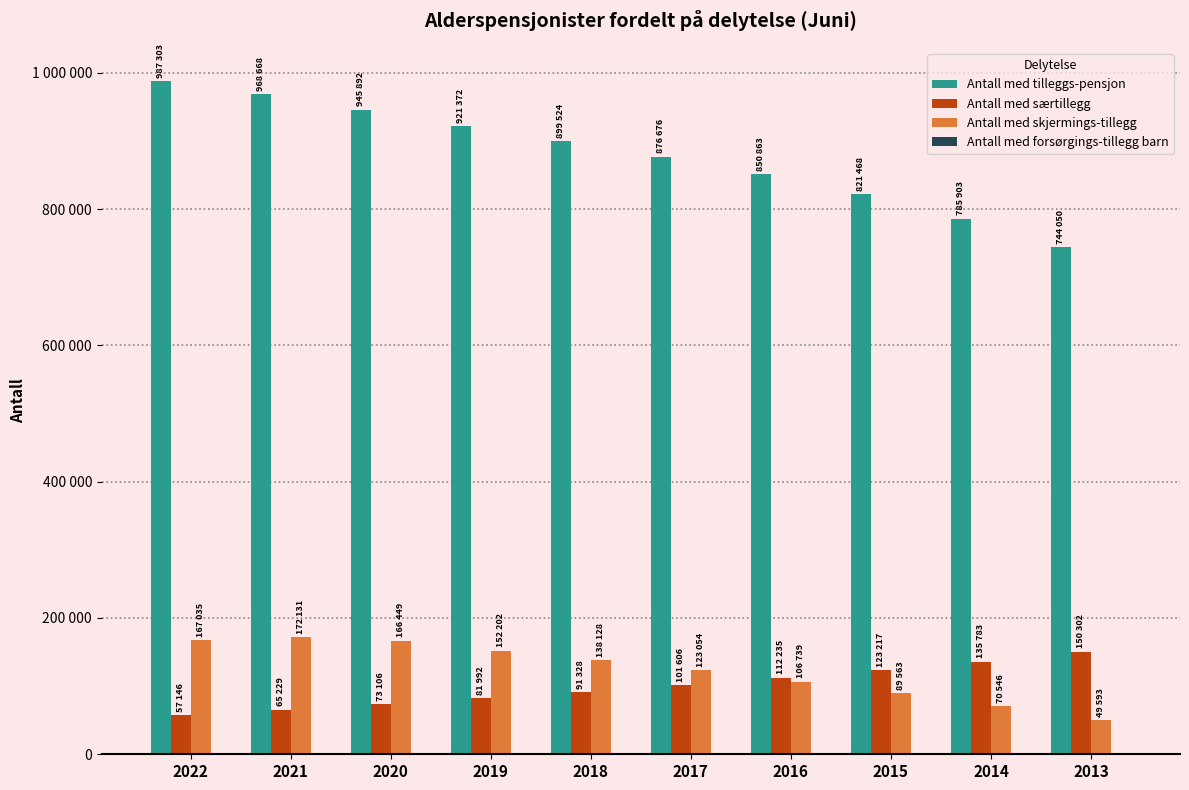

Does the chart contain stacked bars?

No